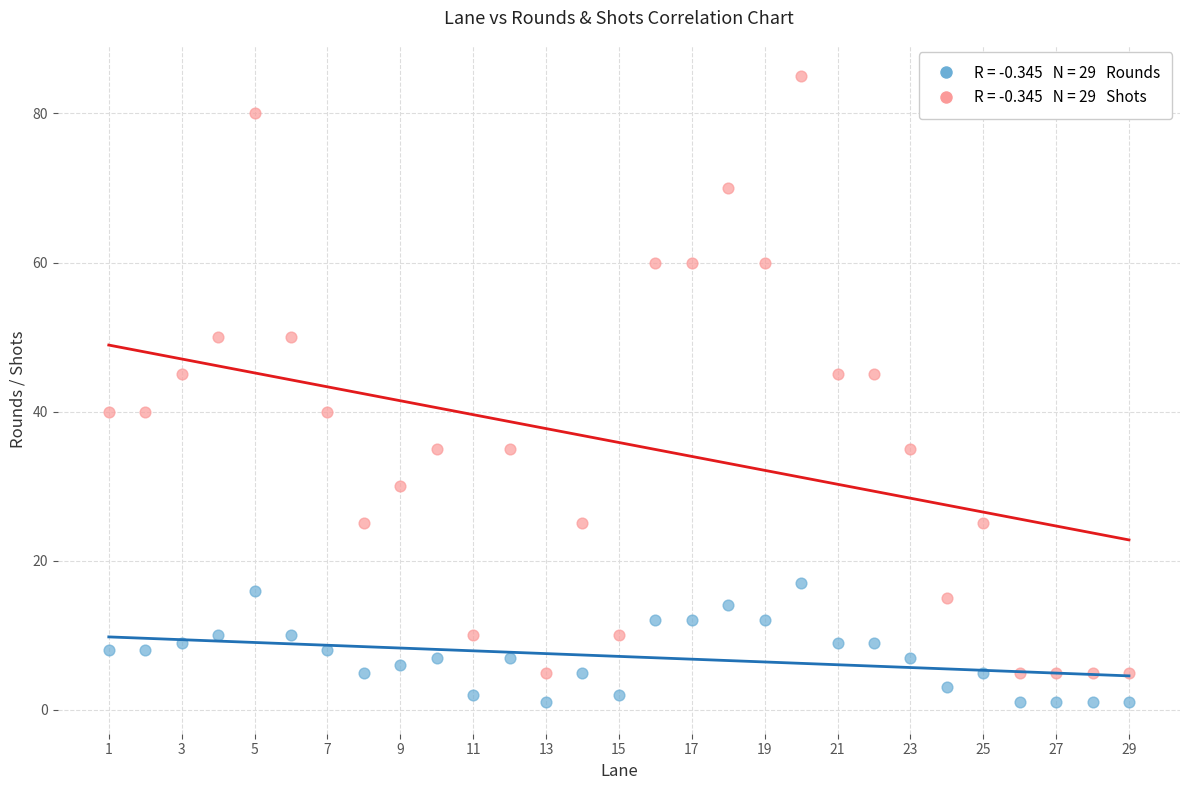

Across all data points, what is the range of Y values (max minus min)?

84